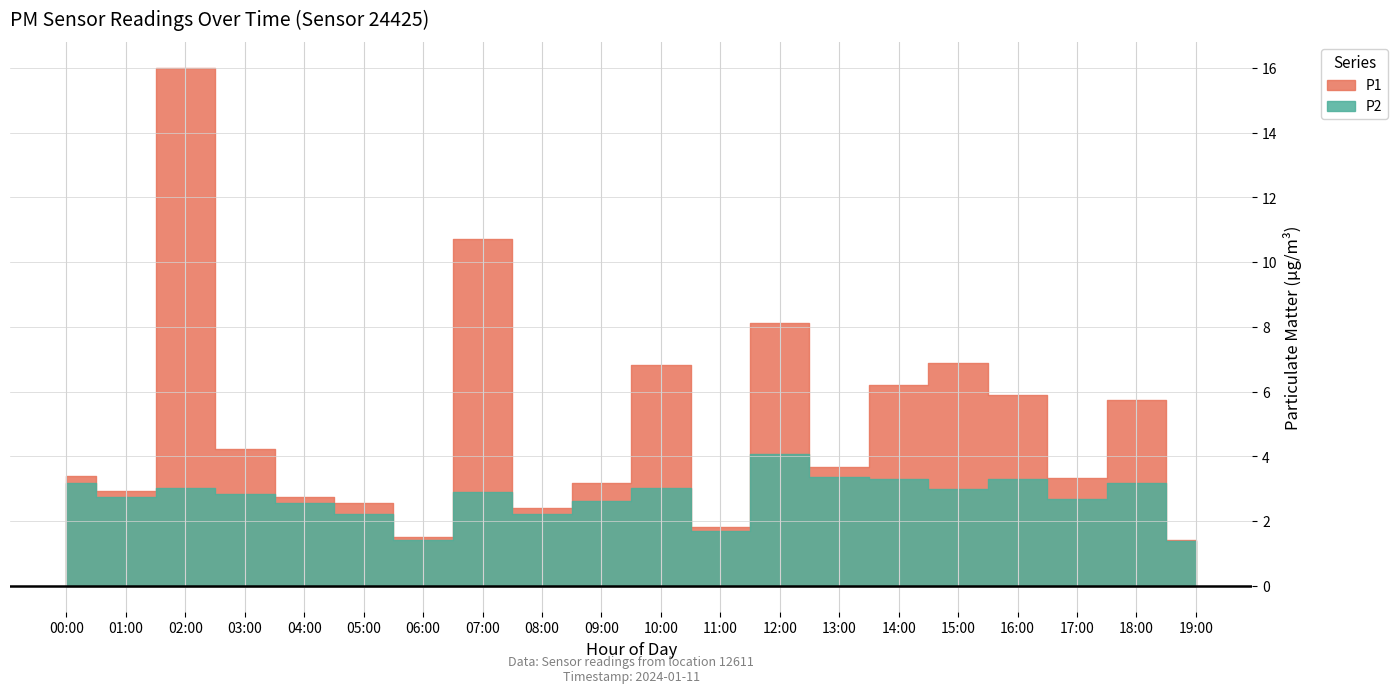

What is the difference between the maximum and minimum values in the P2 series?

2.7